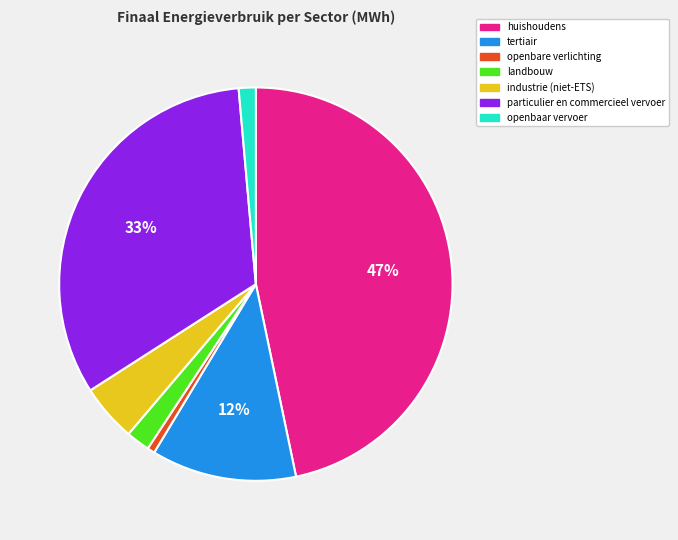

To the nearest percent, what is the average slice percentage?

14%